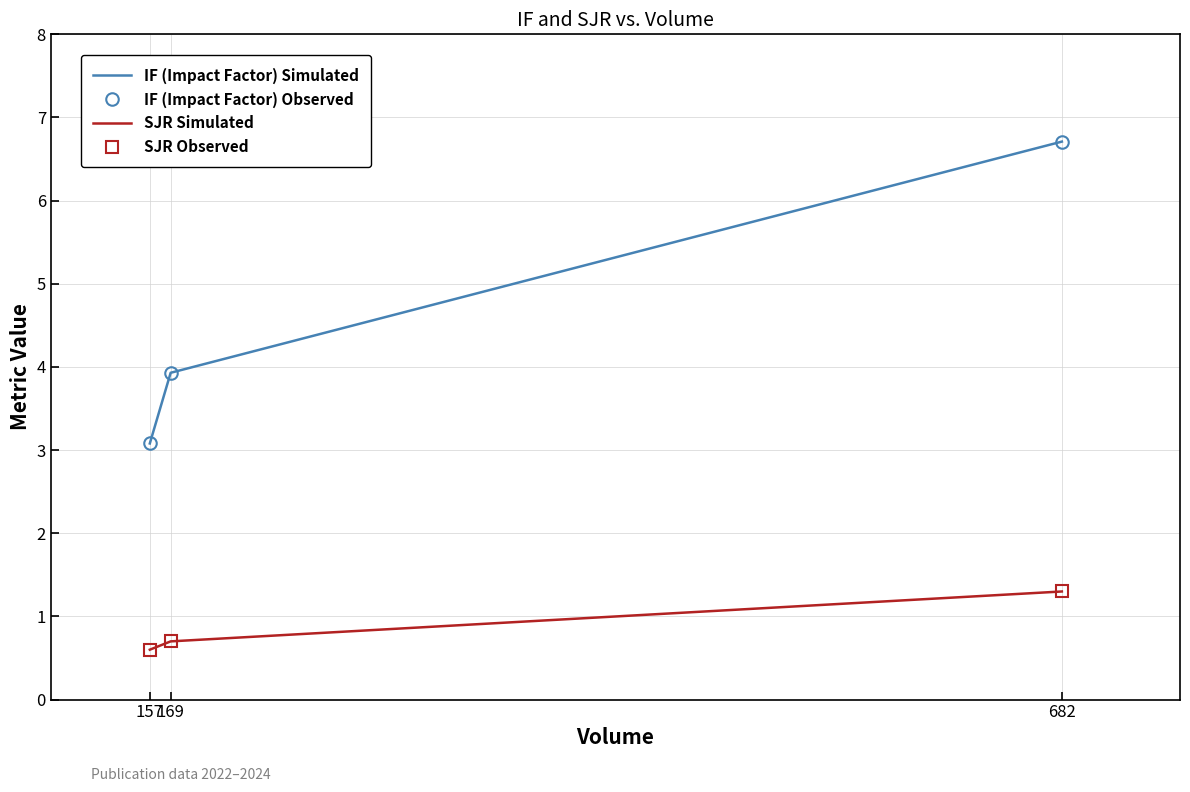

What is the sum of the IF (Impact Factor) Observed values at 157 and 169?

7.0